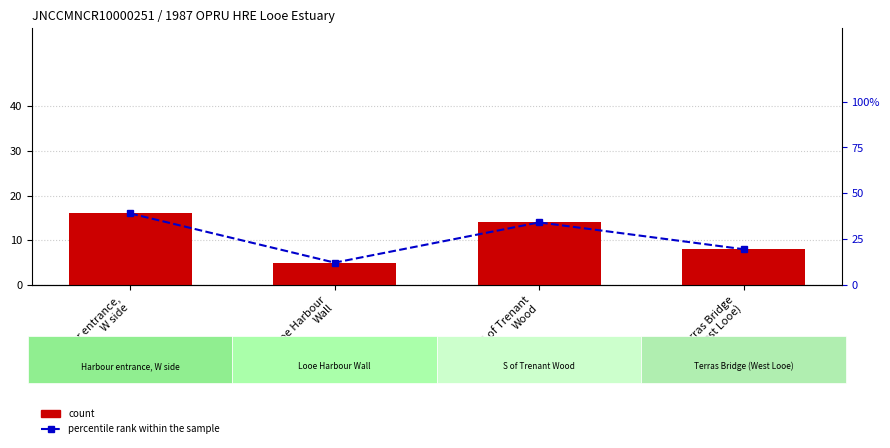

What is the label of the 3rd bar from the left?

S of Trenant
Wood